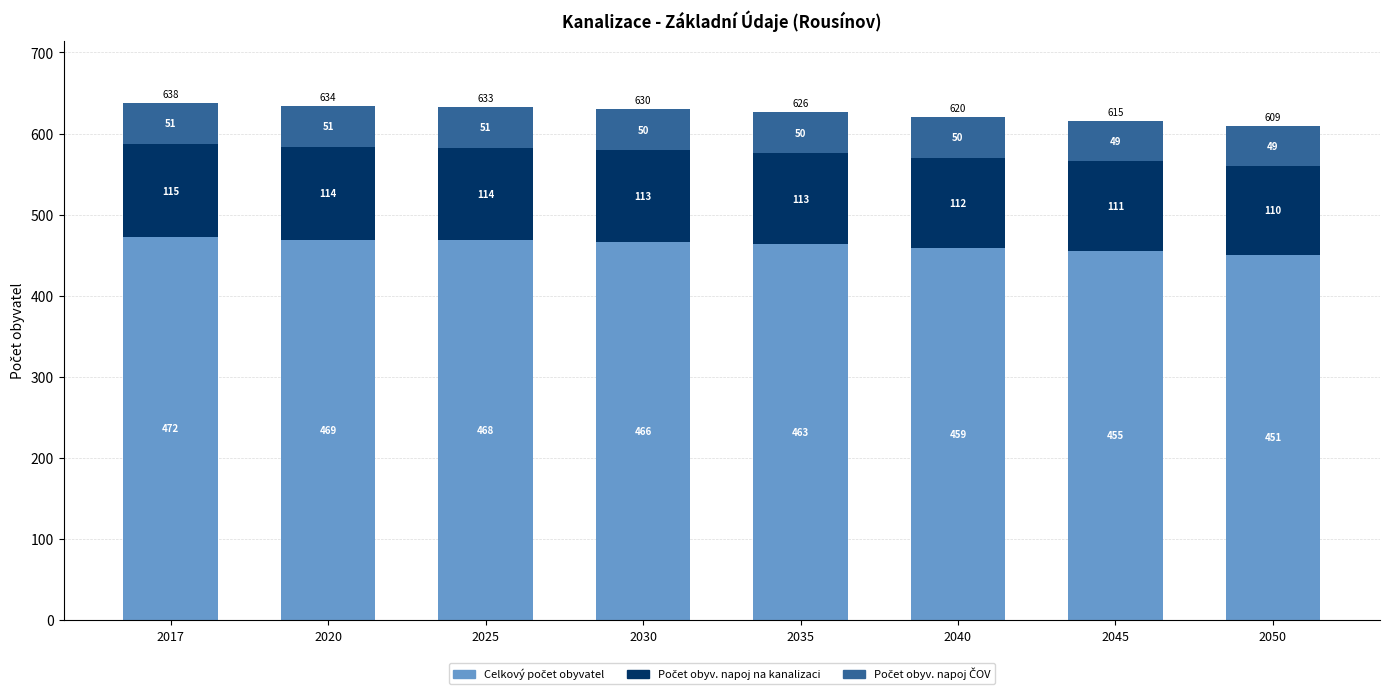

What is the total value across all series at 2025?

633.0